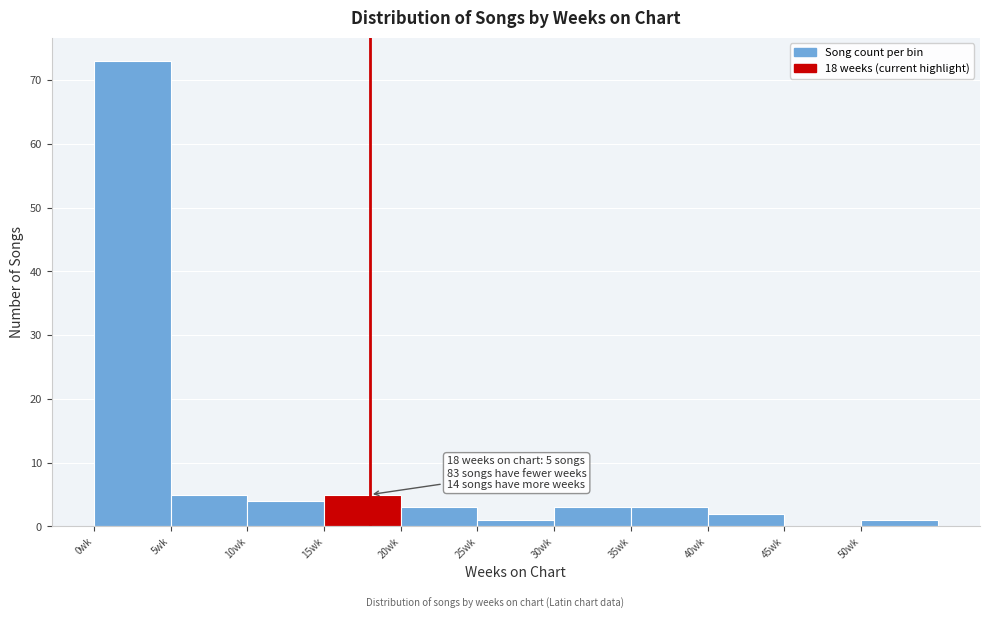

Which range on the x-axis has the tallest bar?

0 to 5